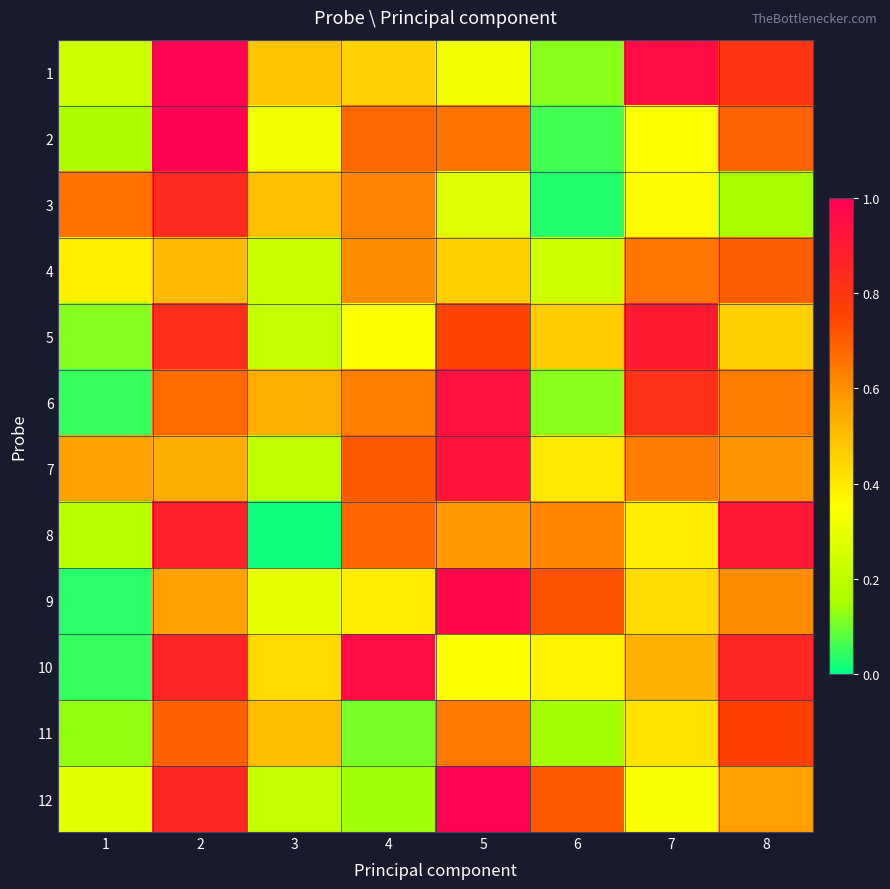

Reading left to right, transcribe all the data shown in this chart.

1: 1=0.2	2=1.0	3=0.5	4=0.5	5=0.3	6=0.1	7=1.0	8=0.8
2: 1=0.2	2=1.0	3=0.3	4=0.7	5=0.7	6=0.1	7=0.3	8=0.7
3: 1=0.7	2=0.8	3=0.5	4=0.6	5=0.3	6=0.0	7=0.4	8=0.1
4: 1=0.4	2=0.5	3=0.2	4=0.6	5=0.5	6=0.2	7=0.7	8=0.7
5: 1=0.1	2=0.8	3=0.2	4=0.4	5=0.7	6=0.5	7=0.9	8=0.5
6: 1=0.0	2=0.7	3=0.5	4=0.6	5=0.9	6=0.1	7=0.8	8=0.6
7: 1=0.6	2=0.5	3=0.2	4=0.7	5=0.9	6=0.4	7=0.6	8=0.6
8: 1=0.2	2=0.9	3=0.0	4=0.7	5=0.6	6=0.6	7=0.4	8=0.9
9: 1=0.0	2=0.6	3=0.3	4=0.4	5=1.0	6=0.7	7=0.4	8=0.6
10: 1=0.0	2=0.9	3=0.4	4=1.0	5=0.3	6=0.4	7=0.5	8=0.9
11: 1=0.1	2=0.7	3=0.5	4=0.1	5=0.6	6=0.1	7=0.4	8=0.8
12: 1=0.3	2=0.9	3=0.2	4=0.1	5=1.0	6=0.7	7=0.3	8=0.6